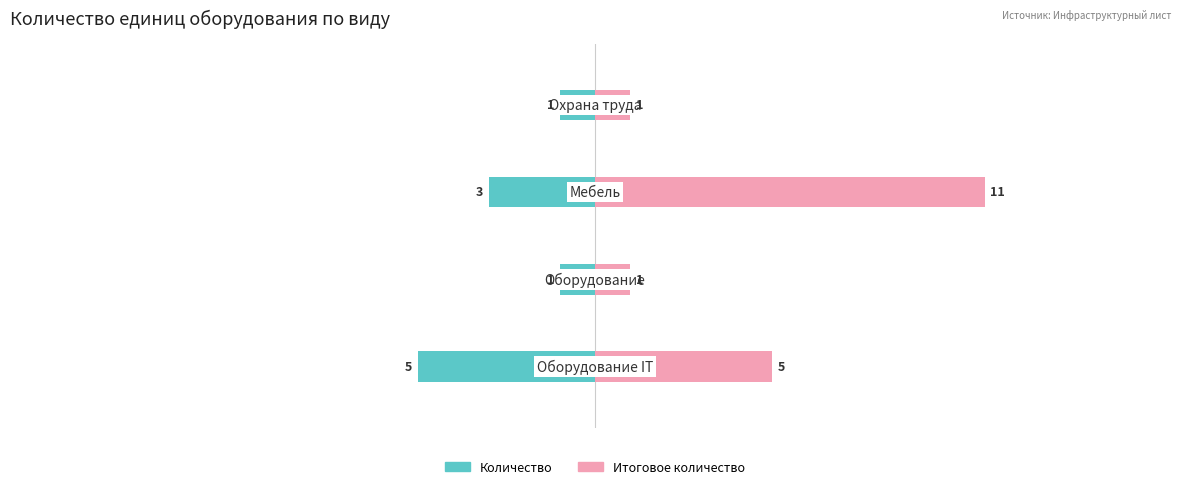

True or false: Количество has a value of -2 at 0.

False